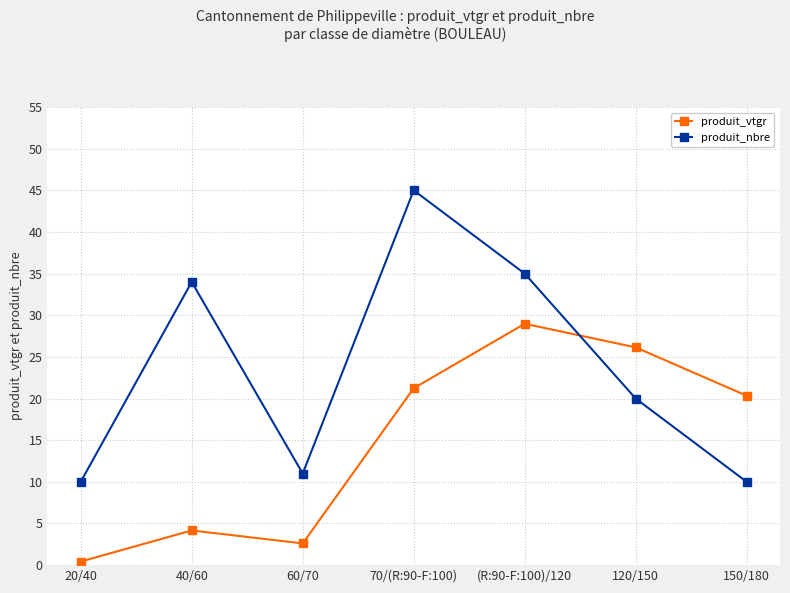

What is the label of the 1st point from the left?

20/40